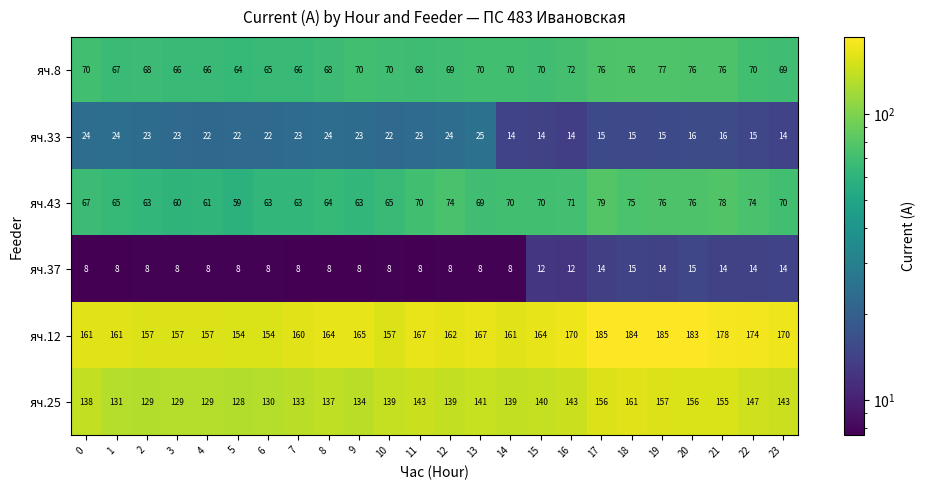

What is the average value of the яч.37 series?

10